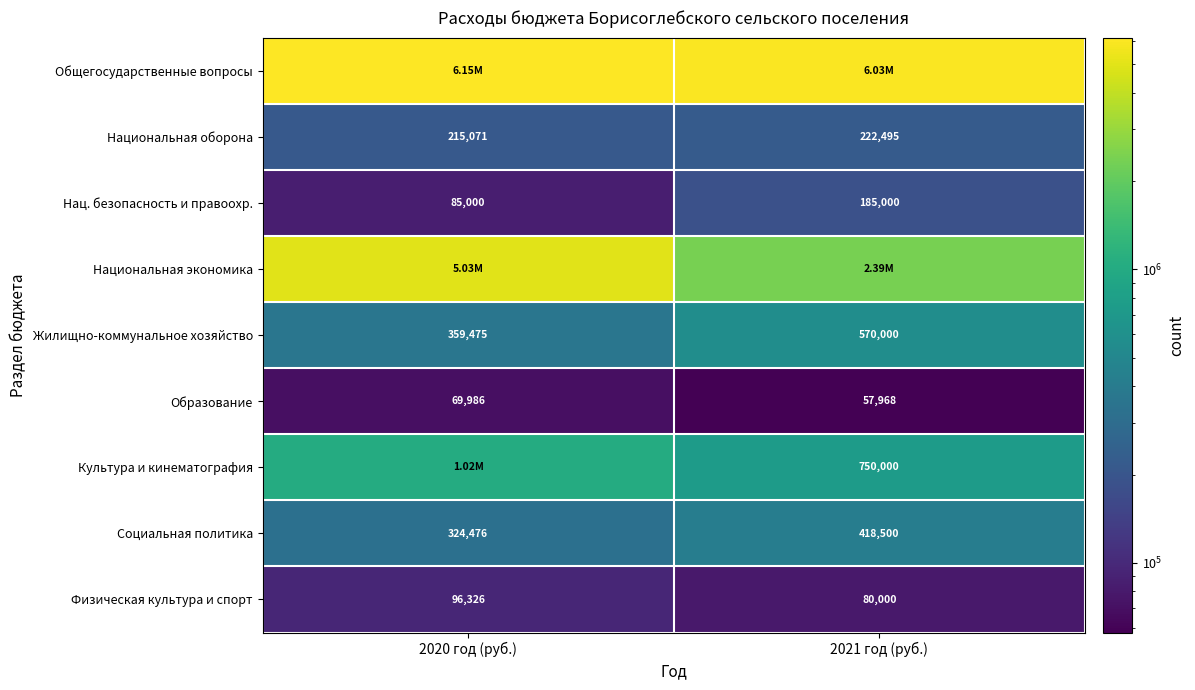

What is the sum of all Социальная политика values?

742976.1